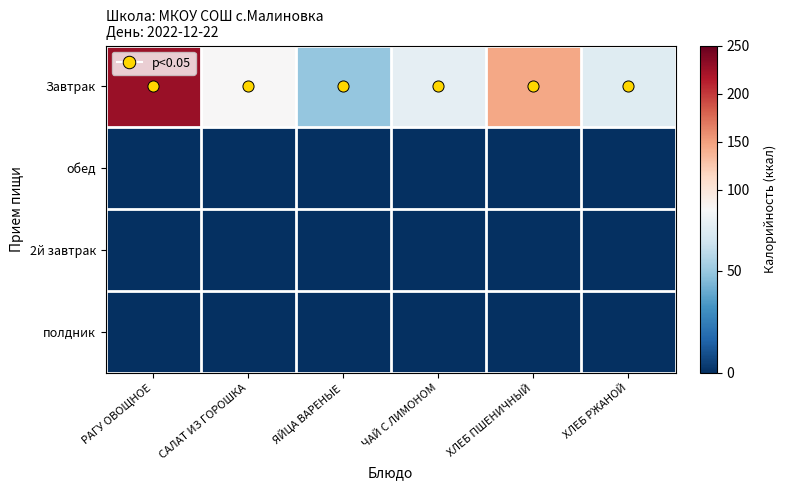

Rank the series by their maximum value, from highest to lowest.

Завтрак, обед, 2й завтрак, полдник